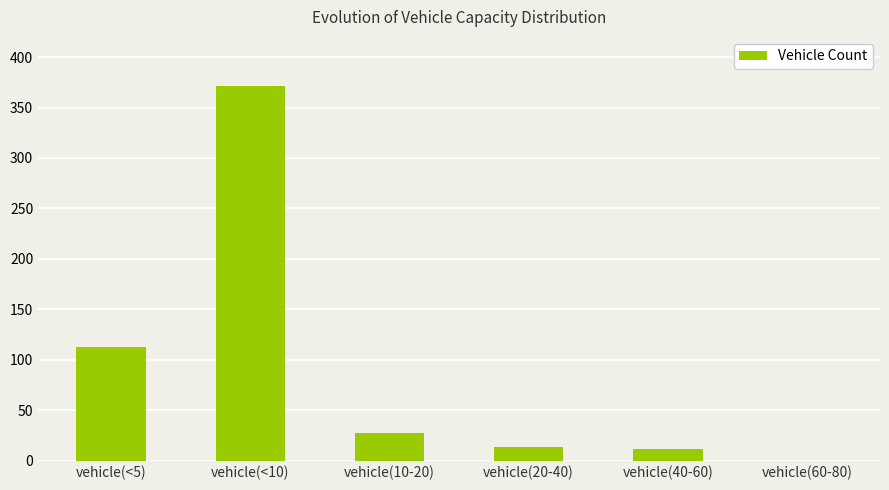

Where is the data nearest to the value 185?

vehicle(<5)